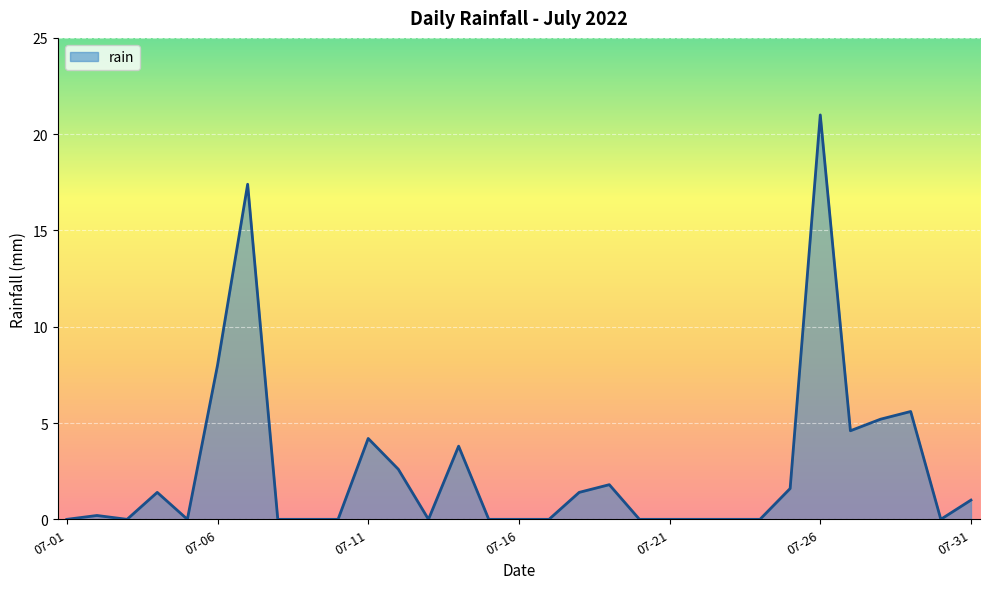

What is the sum of all values?

79.8